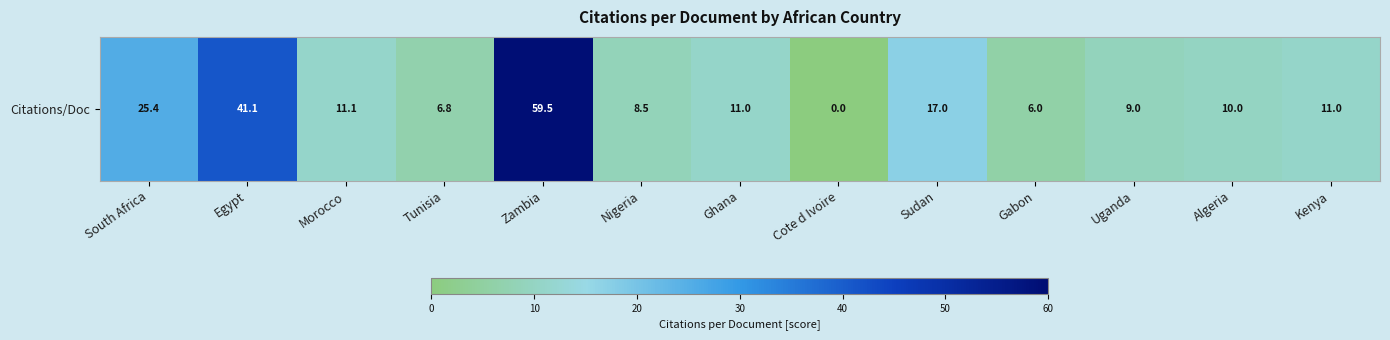

Between Morocco and Sudan, which is larger?

Sudan